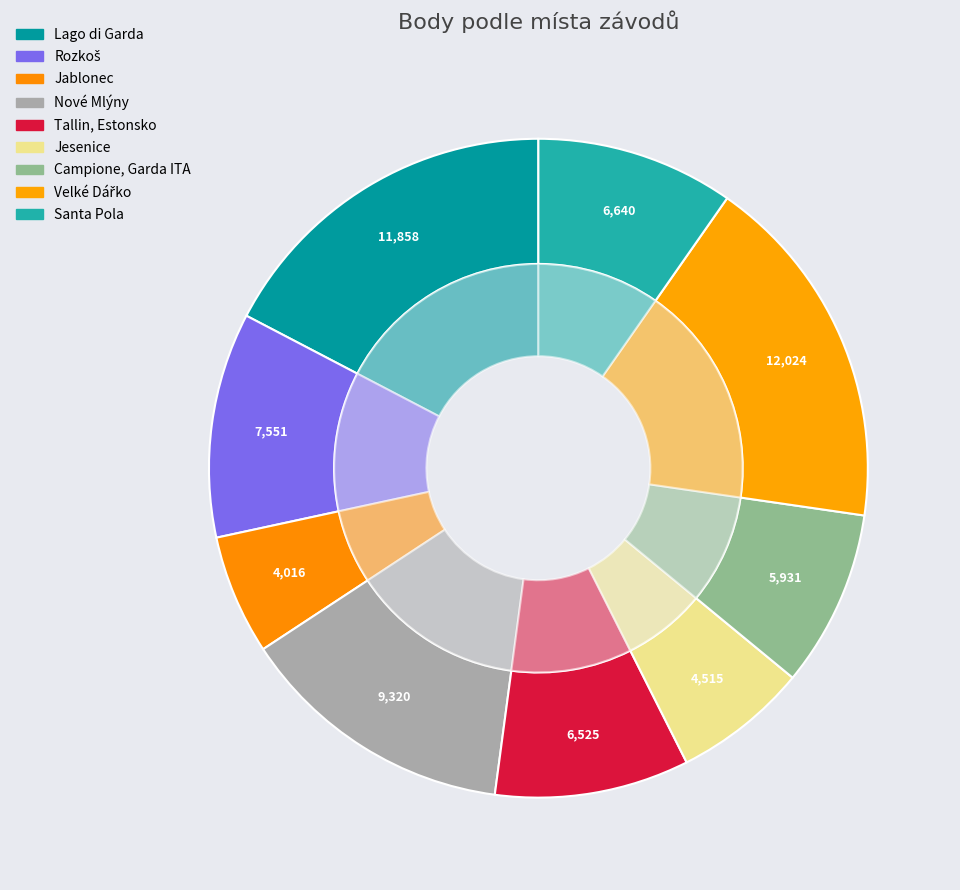

Does any single category account for the majority?

No